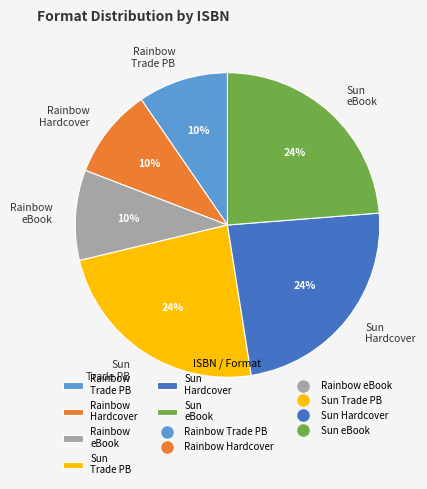

Does any single category account for the majority?

No